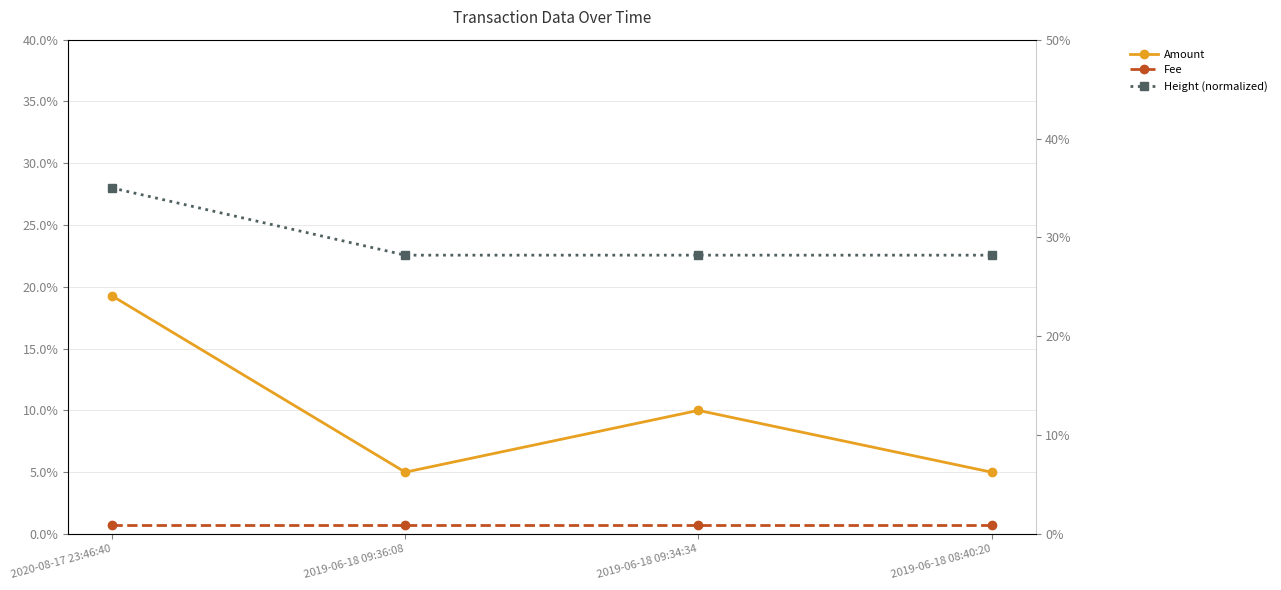

What are all the series names shown in the legend?

Amount, Fee, Height (normalized)